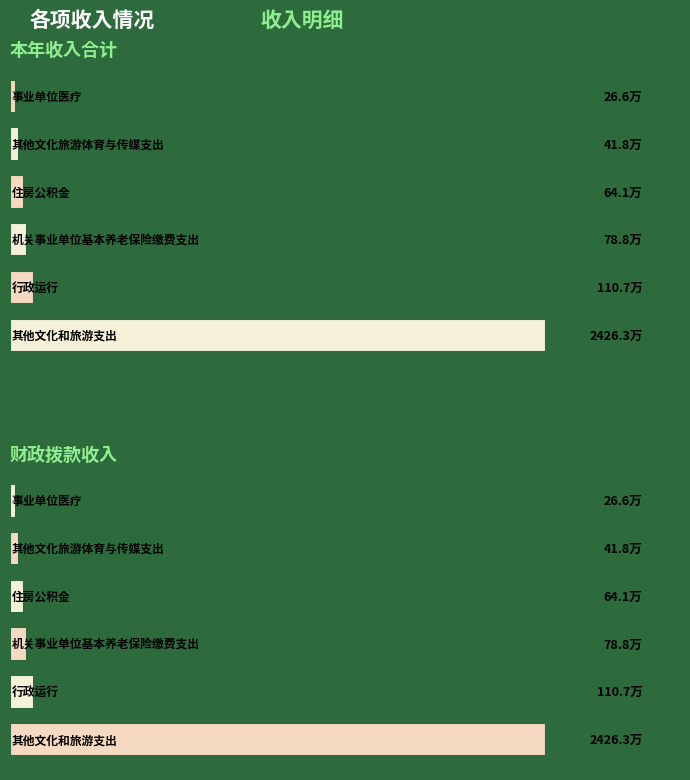

Reading left to right, extract all data points from this chart.

本年收入合计: 0=2426.3	1=110.7	2=78.8	3=64.1	4=41.8	5=26.6
财政拨款收入: 0=2426.3	1=110.7	2=78.8	3=64.1	4=41.8	5=26.6